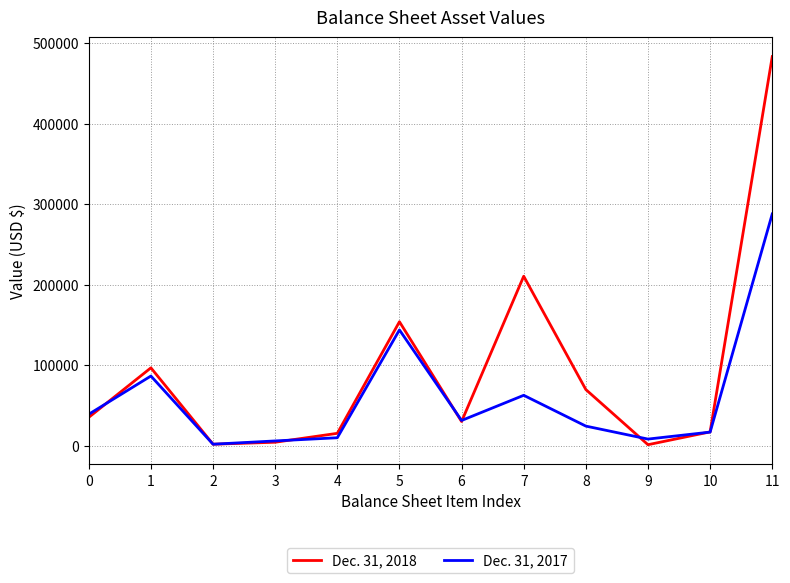

Which series has the largest range (max minus min)?

Dec. 31, 2018